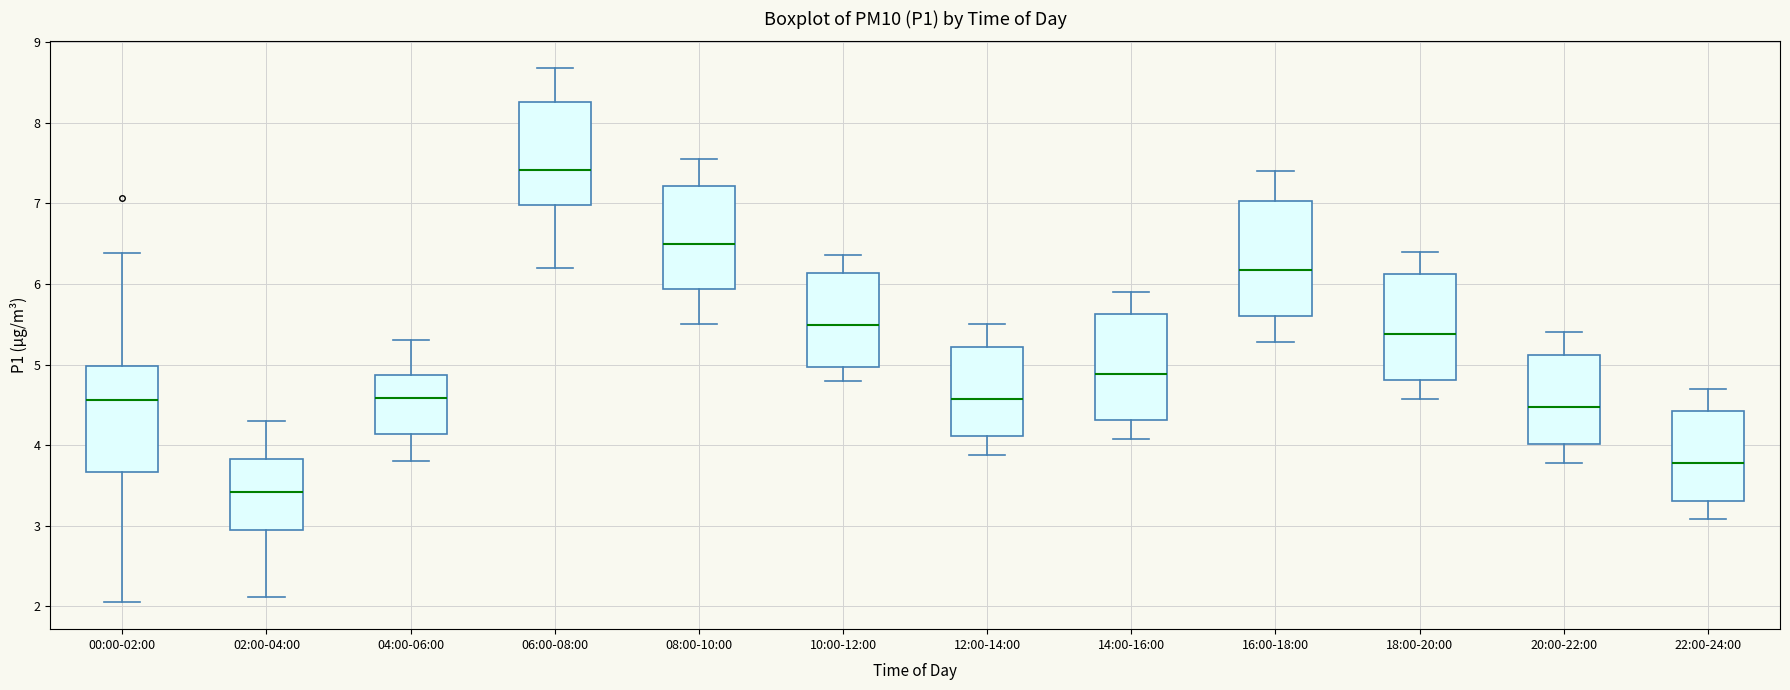

Reading left to right, read every box against the y-axis: the position of its median line, the range the box covers, and the ends of its whiskers. The values are not printed on the chart, so give them approximately, as read against the axis.

00:00-02:00: median 4.6, box 3.7 to 5.0, whiskers 2.1 to 6.4
02:00-04:00: median 3.4, box 3.0 to 3.8, whiskers 2.1 to 4.3
04:00-06:00: median 4.6, box 4.1 to 4.9, whiskers 3.8 to 5.3
06:00-08:00: median 7.4, box 7.0 to 8.3, whiskers 6.2 to 8.7
08:00-10:00: median 6.5, box 5.9 to 7.2, whiskers 5.5 to 7.6
10:00-12:00: median 5.5, box 5.0 to 6.1, whiskers 4.8 to 6.4
12:00-14:00: median 4.6, box 4.1 to 5.2, whiskers 3.9 to 5.5
14:00-16:00: median 4.9, box 4.3 to 5.6, whiskers 4.1 to 5.9
16:00-18:00: median 6.2, box 5.6 to 7.0, whiskers 5.3 to 7.4
18:00-20:00: median 5.4, box 4.8 to 6.1, whiskers 4.6 to 6.4
20:00-22:00: median 4.5, box 4.0 to 5.1, whiskers 3.8 to 5.4
22:00-24:00: median 3.8, box 3.3 to 4.4, whiskers 3.1 to 4.7